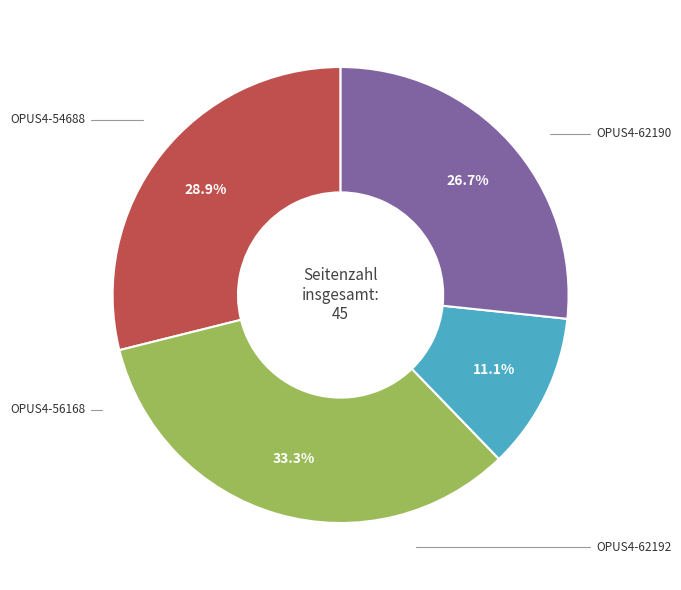

Is there any slice that represents more than half of the pie?

No